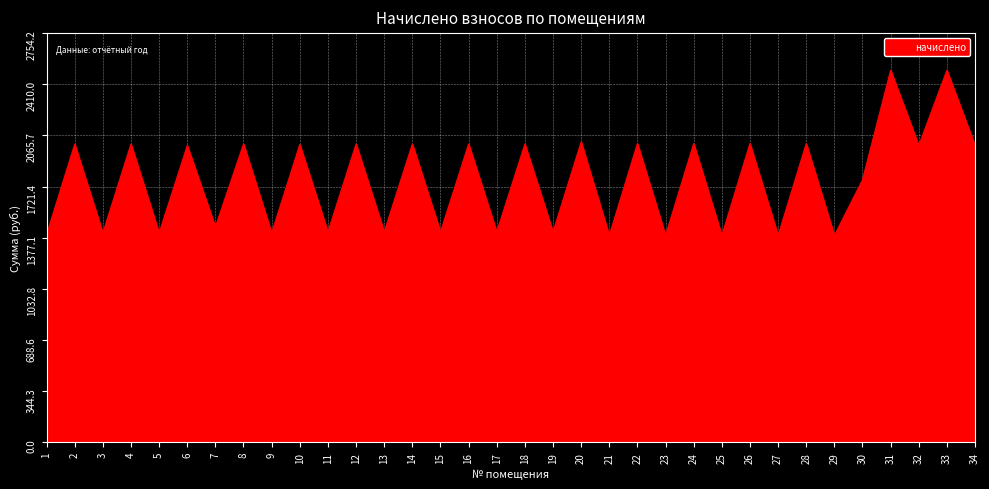

True or false: the data has more than 2 interior local peaks.

True